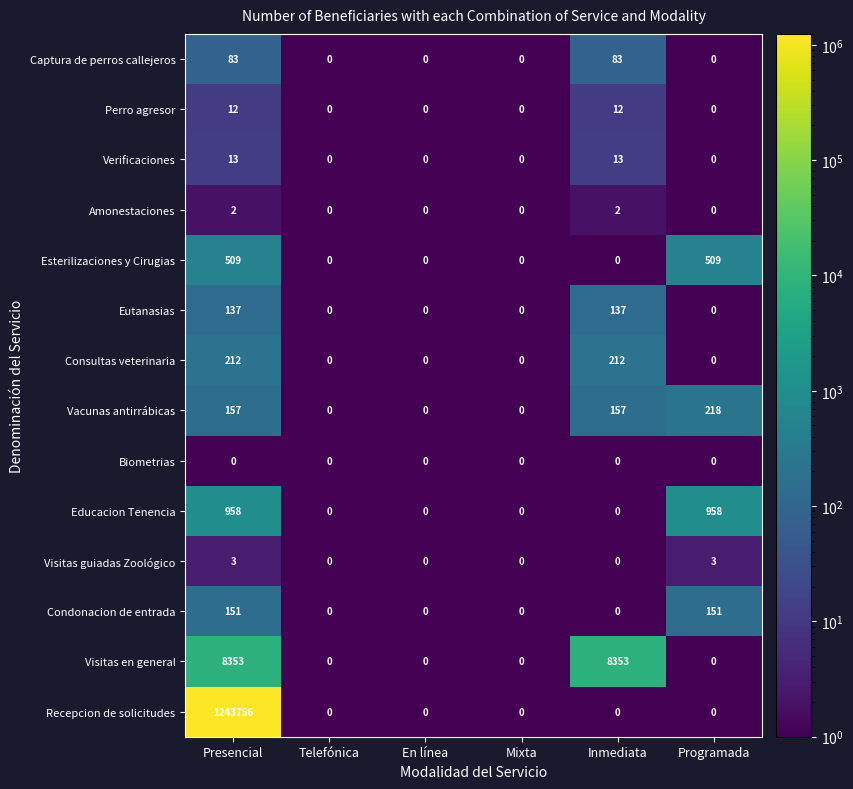

Rank the series by their maximum value, from highest to lowest.

Recepcion de solicitudes, Visitas en general, Educacion Tenencia, Esterilizaciones y Cirugias, Vacunas antirrábicas, Consultas veterinaria, Condonacion de entrada, Eutanasias, Captura de perros callejeros, Verificaciones, Perro agresor, Visitas guiadas Zoológico, Amonestaciones, Biometrias